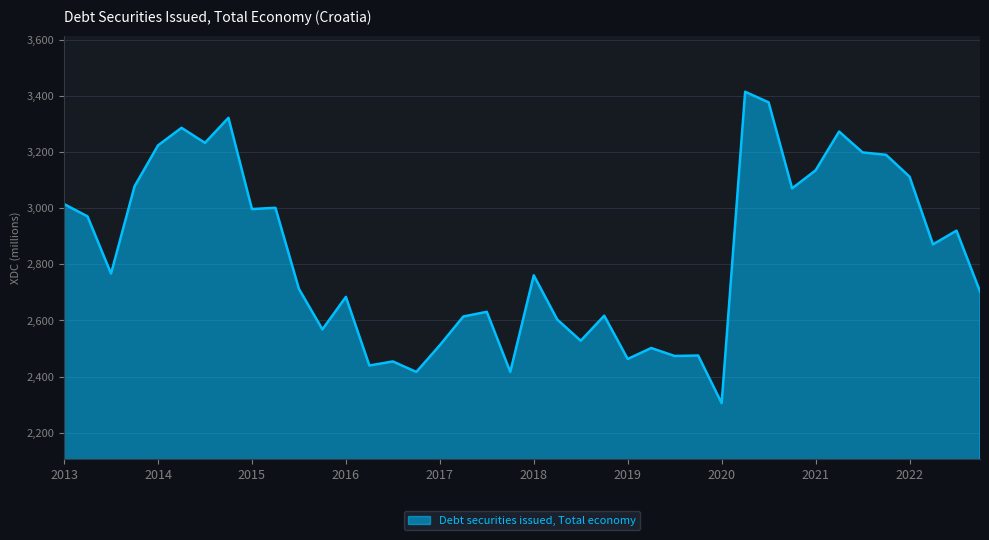

What is the greatest value displayed?

3414.3